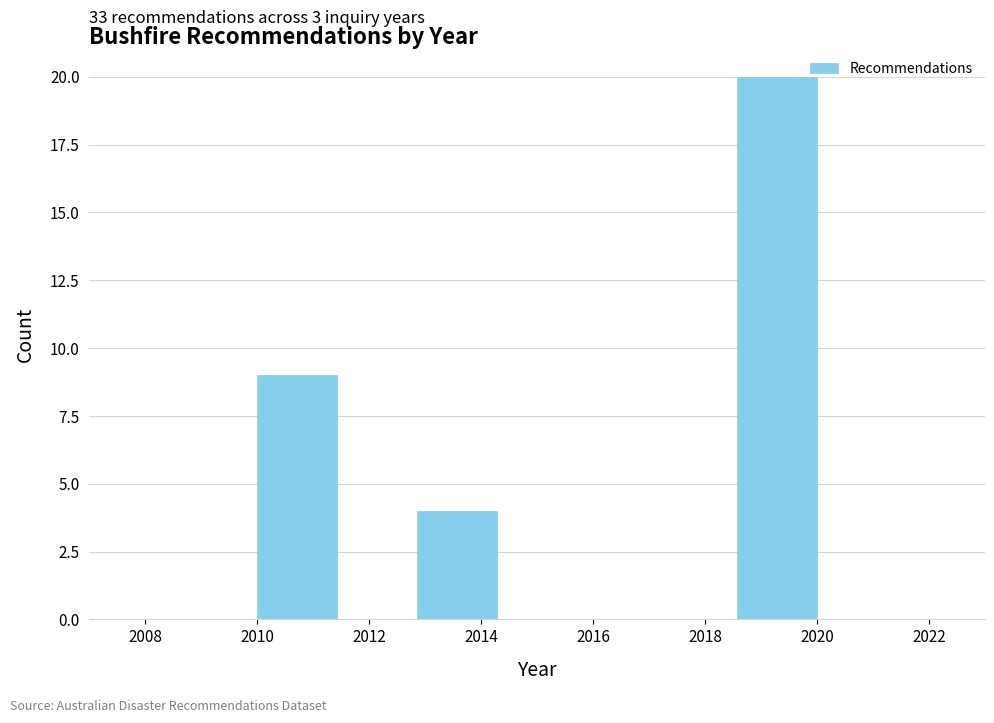

Which range on the x-axis has the tallest bar?

2018.6 to 2020.0